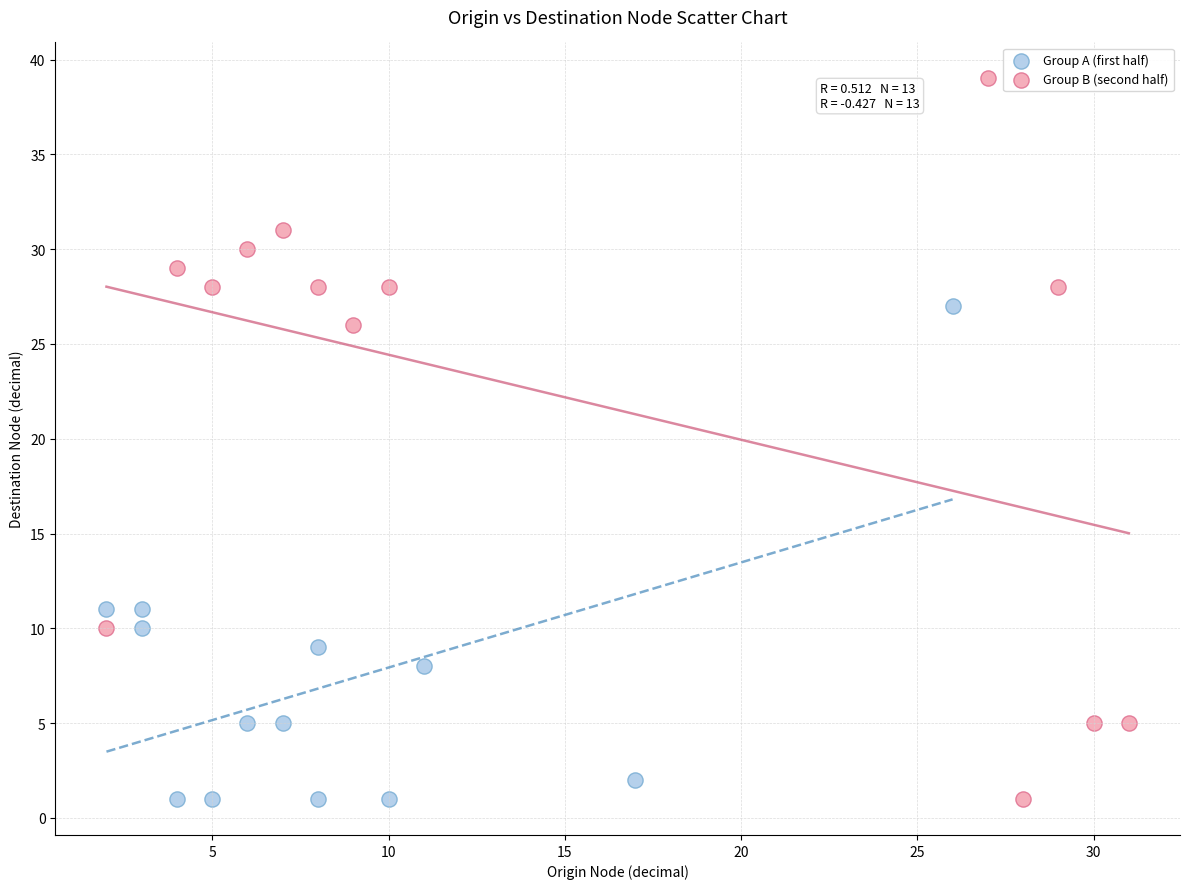

Which series contains the highest Y value?

Group B (second half)